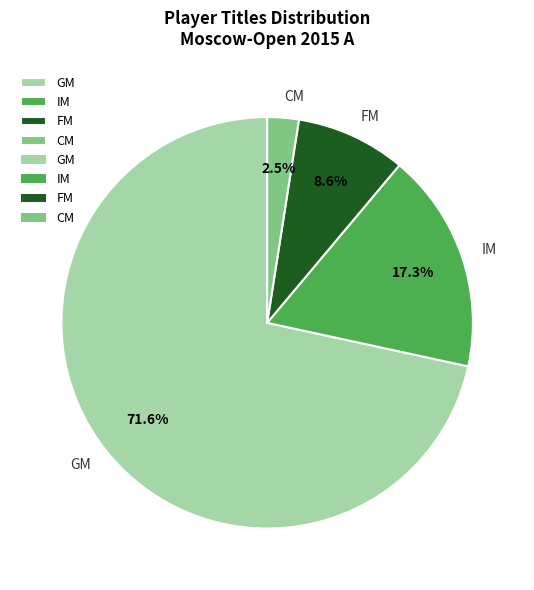

Which slice is the smallest?

CM